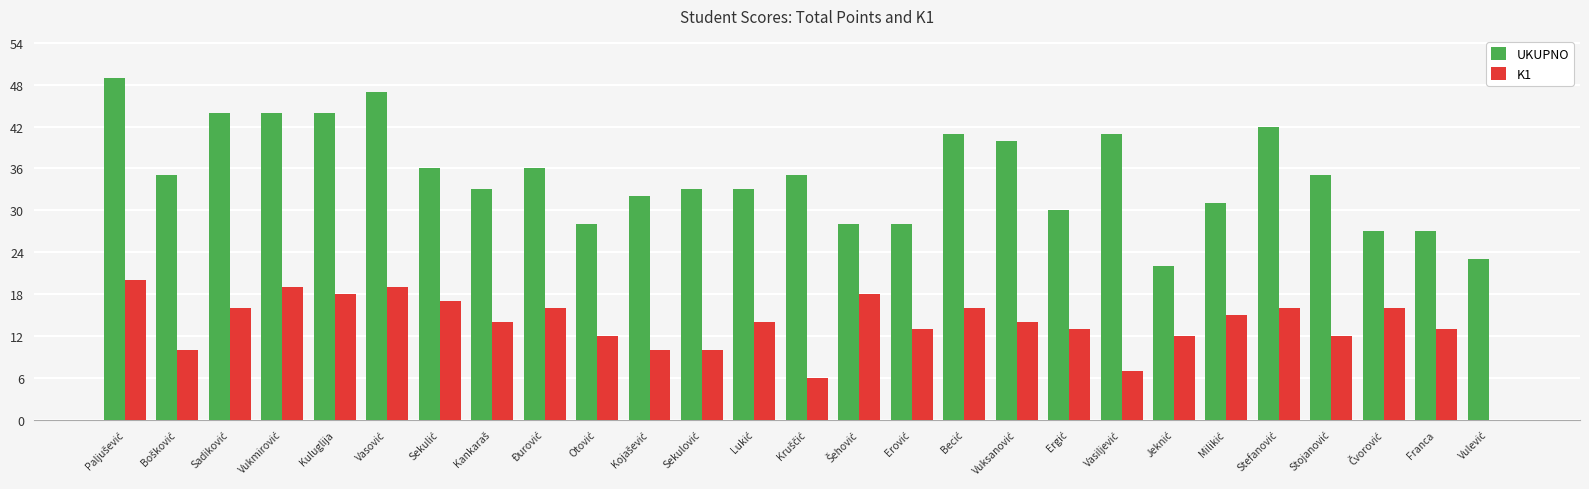

What is the maximum value shown in the chart?

49